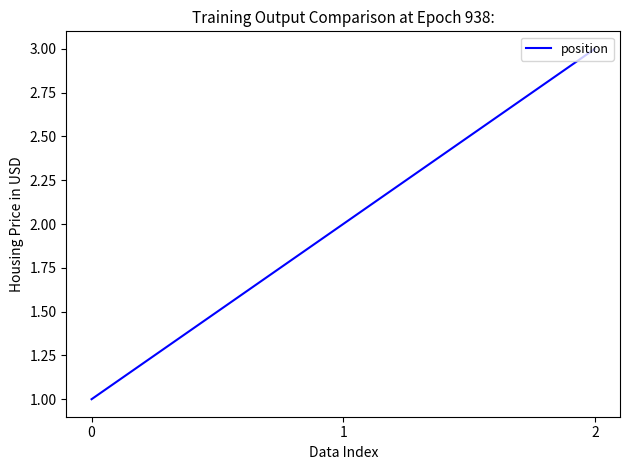

Rank the categories by value from lowest to highest.

0, 1, 2